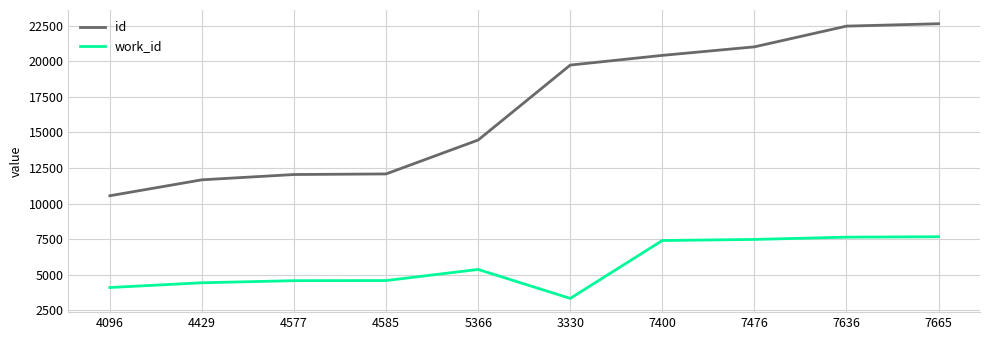

Which series has the largest total across all categories?

id